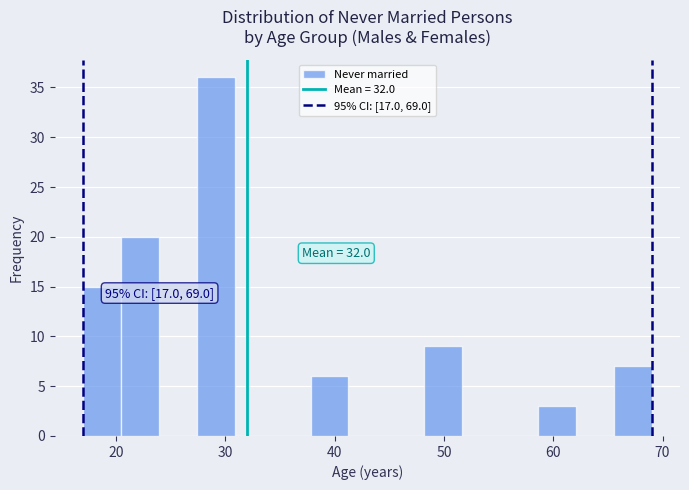

Around what value on the x-axis is the tallest bar? Give the approximate position of its centre, as read against the axis.

29